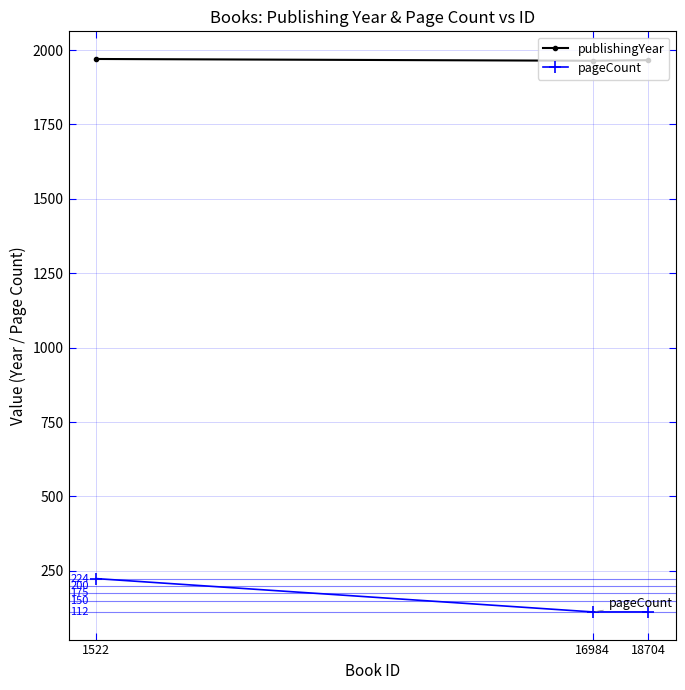

Reading left to right, list all the values displayed in this chart.

publishingYear: 1970	1964	1966
pageCount: 224	112	112